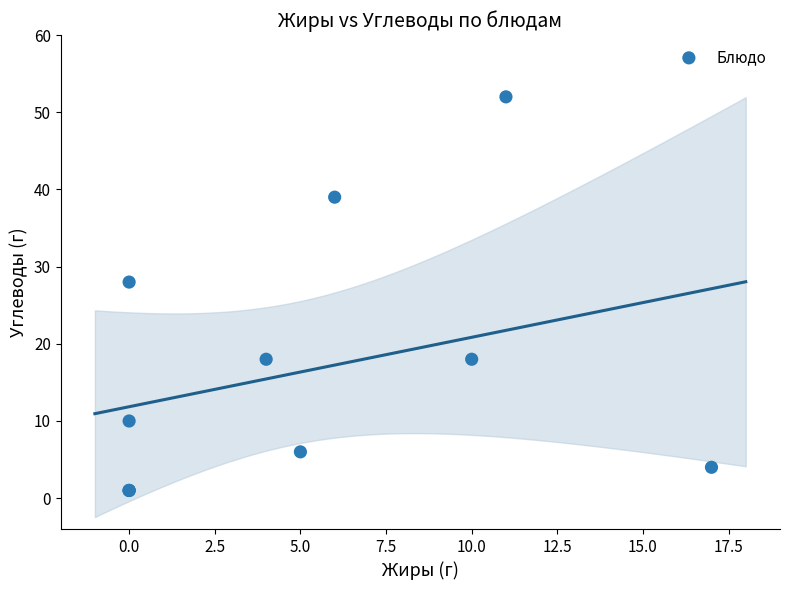

What Y value in the scatter plot is closest to 26?

28